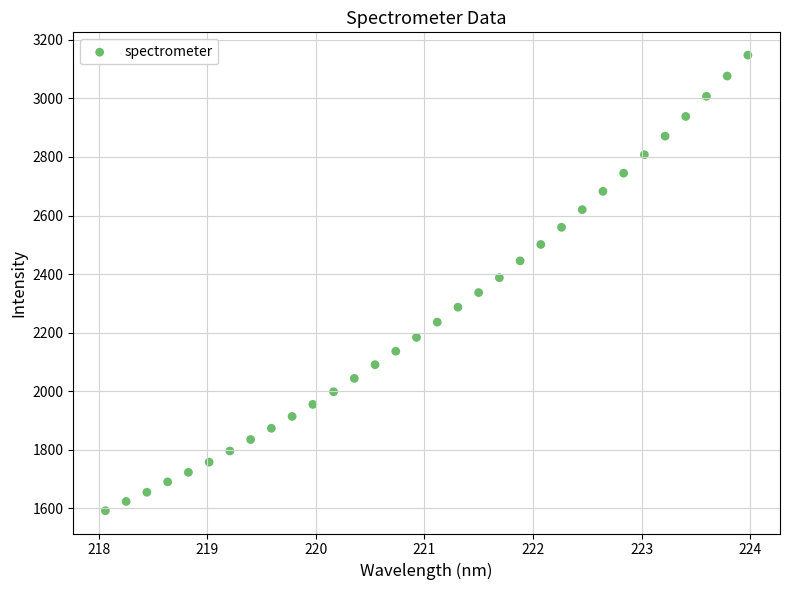

What is the range of Y values (max minus min)?

1556.1